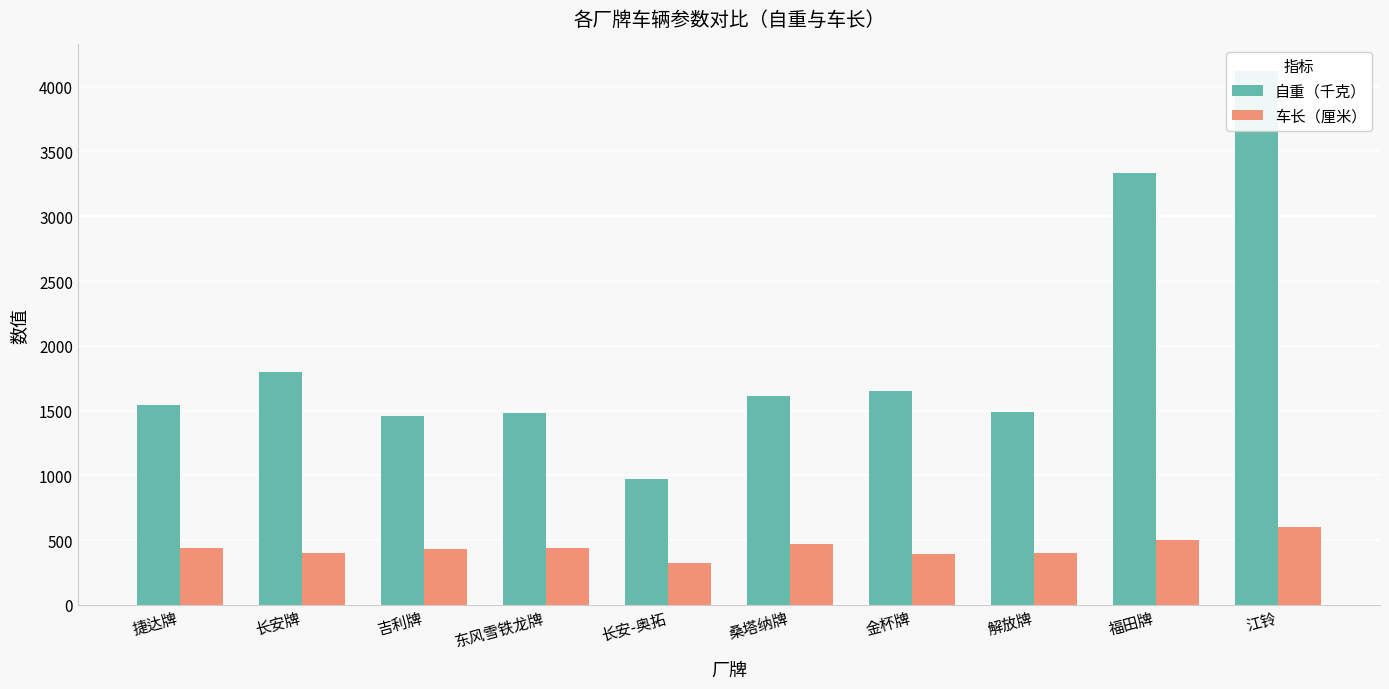

How many values in the 车长（厘米） series are below 436?

5